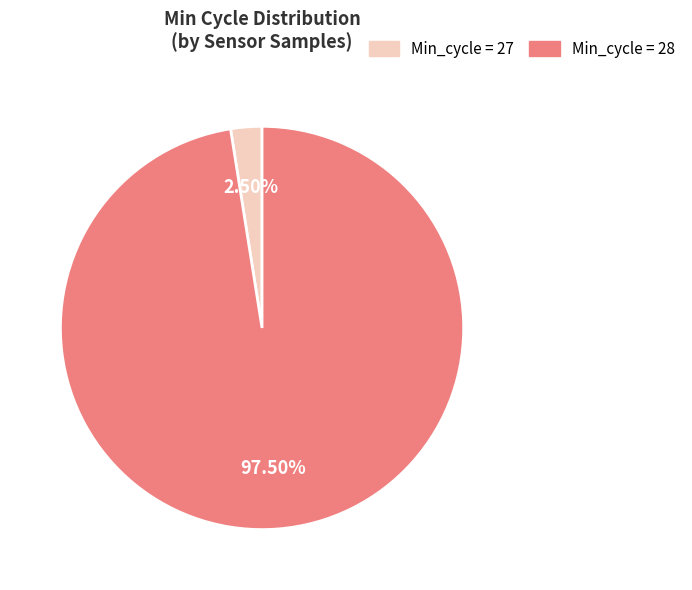

Combined, do Min_cycle = 27 and Min_cycle = 28 account for over 50%?

Yes